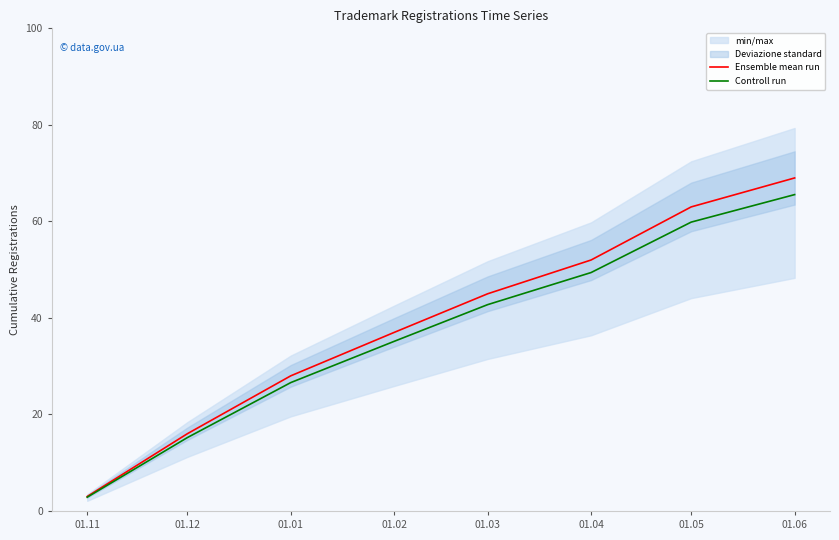

What is the label of the 1st point from the right?

01.06